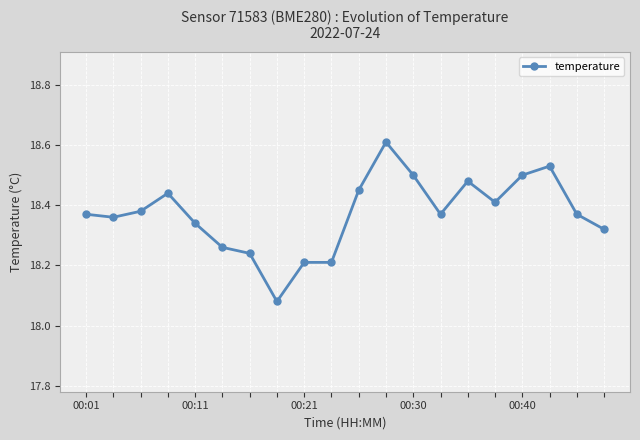

What is the difference between the maximum and minimum values?

0.5